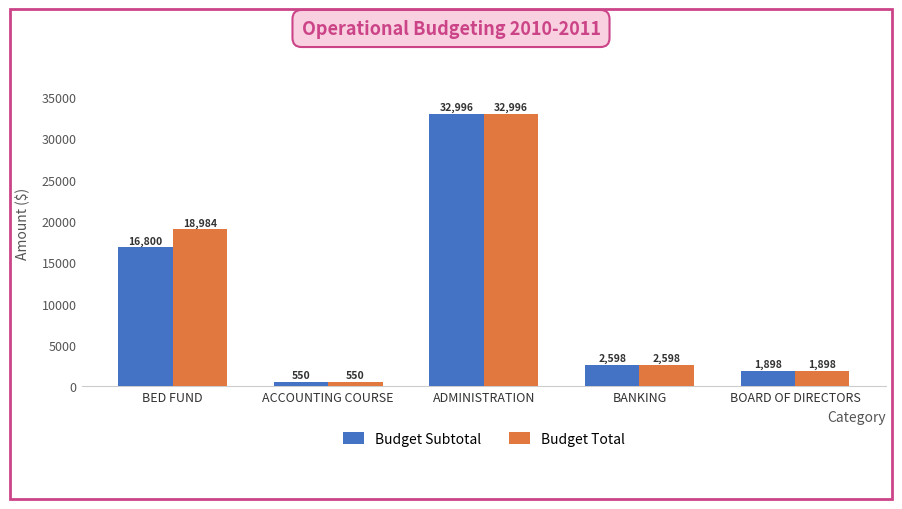

What is the smallest value displayed?

550.0